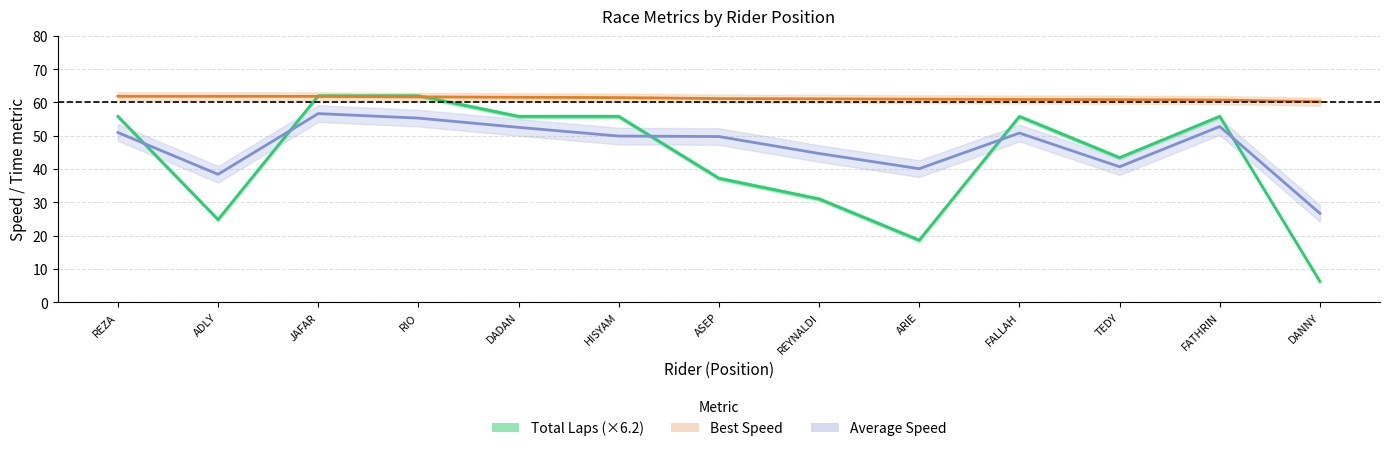

What is the spread (max minus min) of values at FATHRIN?

8.0